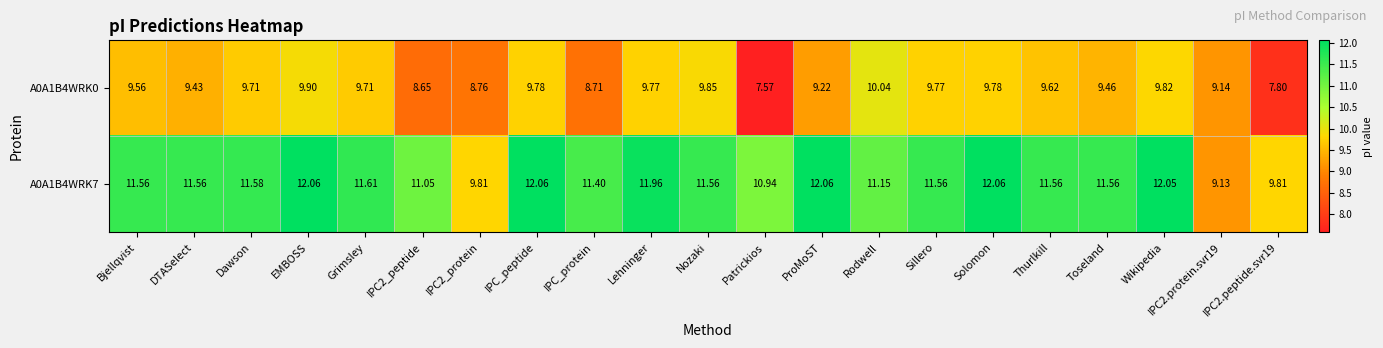

What is the spread (max minus min) of values at IPC2.peptide.svr19?

2.0